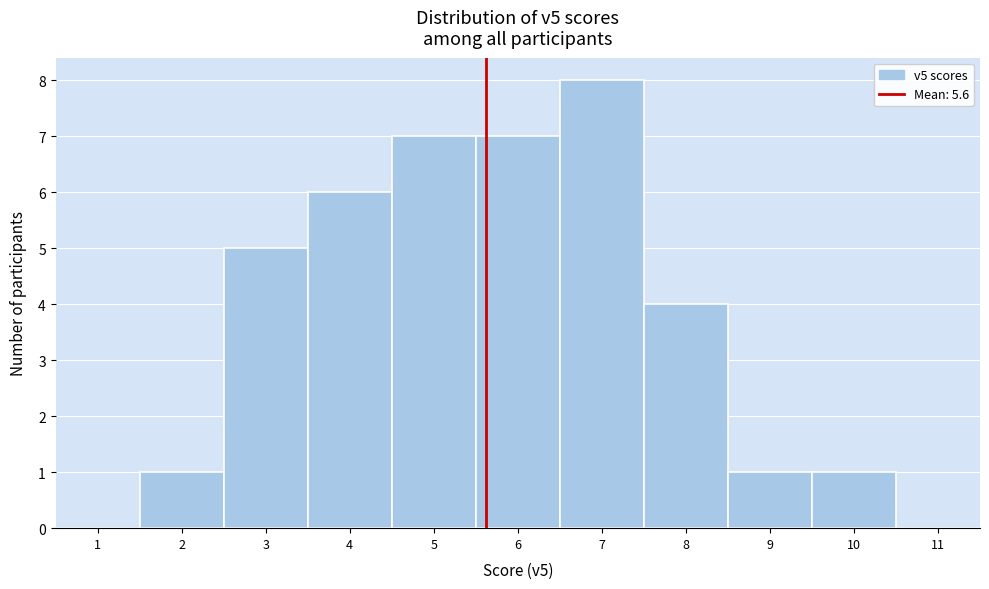

Reading left to right, list every bar in this chart as the range it spans on the x-axis followed by its height. The values are not printed on the chart, so give them approximately, as read against the axis.

0.5 to 1.5: 0
1.5 to 2.5: 1
2.5 to 3.5: 5
3.5 to 4.5: 6
4.5 to 5.5: 7
5.5 to 6.5: 7
6.5 to 7.5: 8
7.5 to 8.5: 4
8.5 to 9.5: 1
9.5 to 10.5: 1
10.5 to 11.5: 0